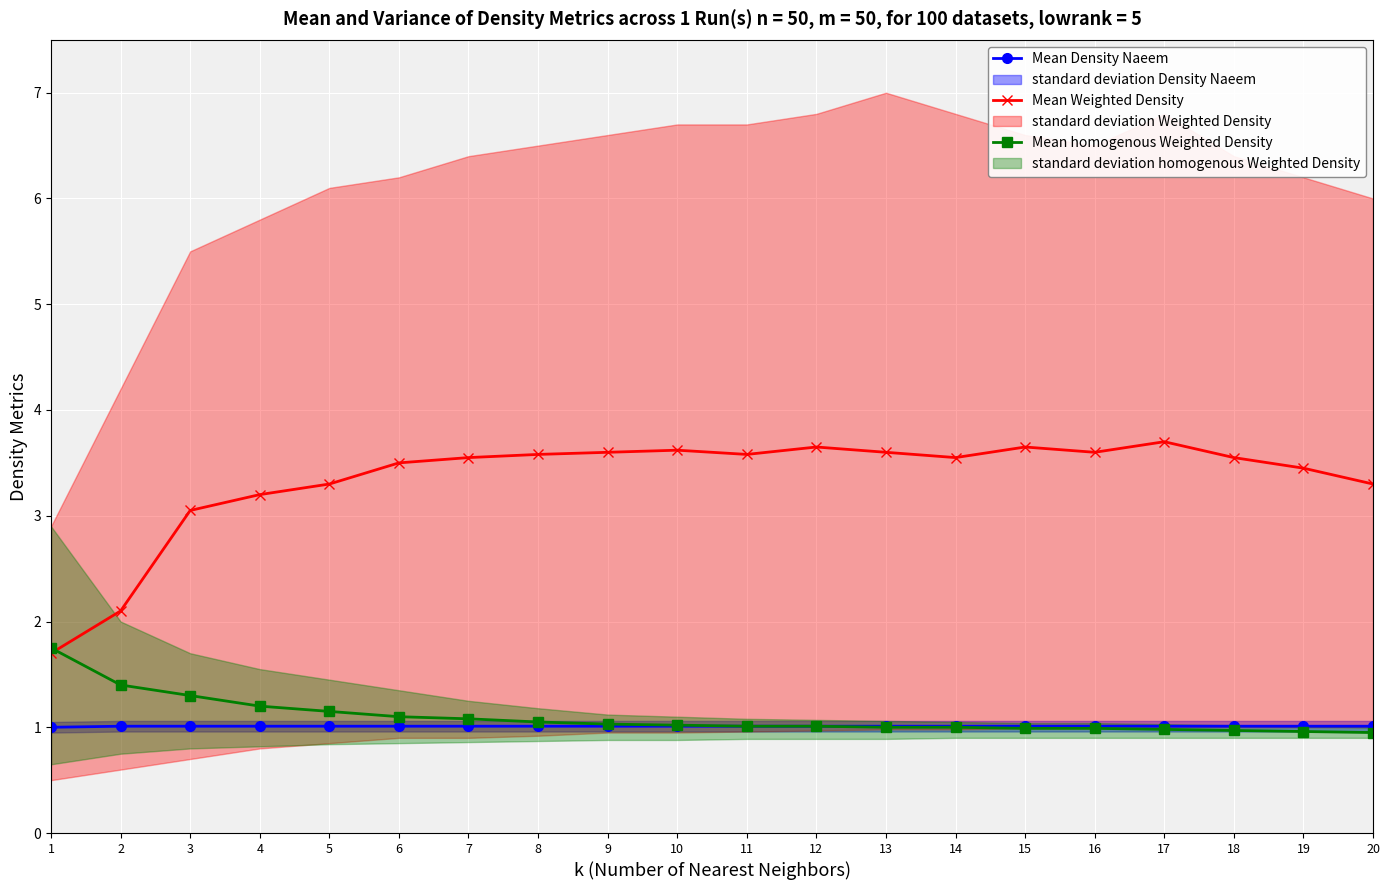

Where is Mean Weighted Density nearest to the value 2?

2